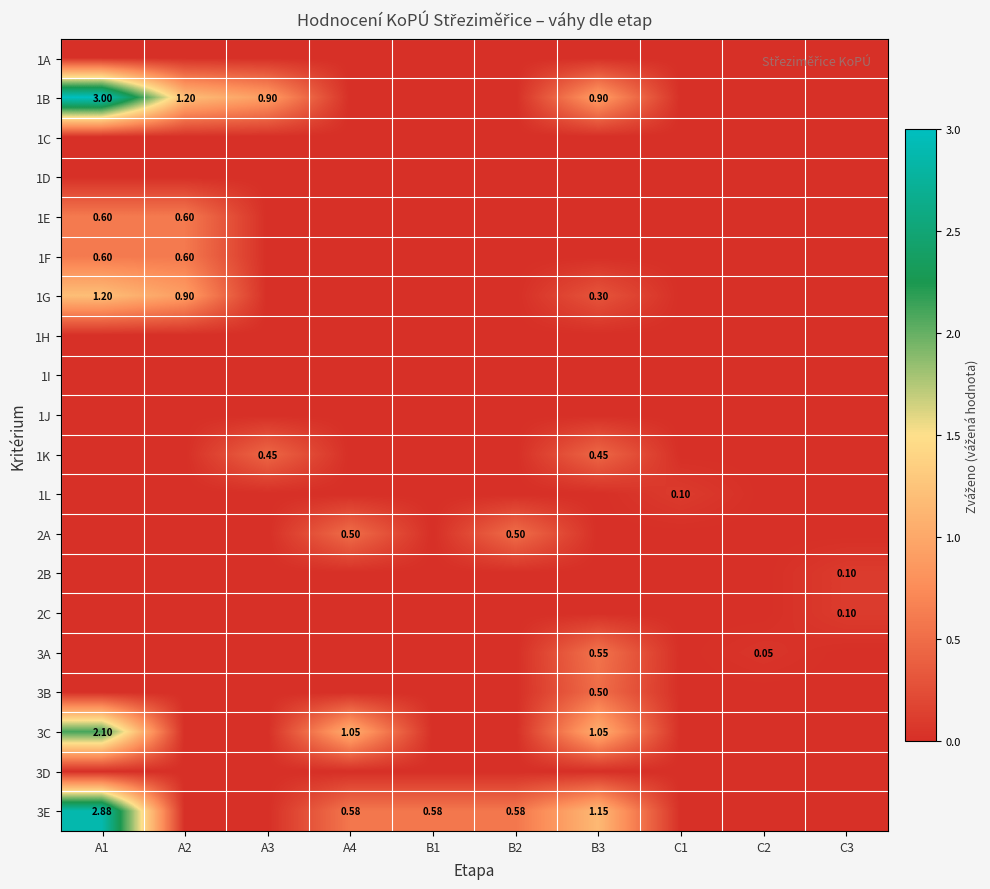

What is the difference between the 1E values at B1 and A1?

0.6